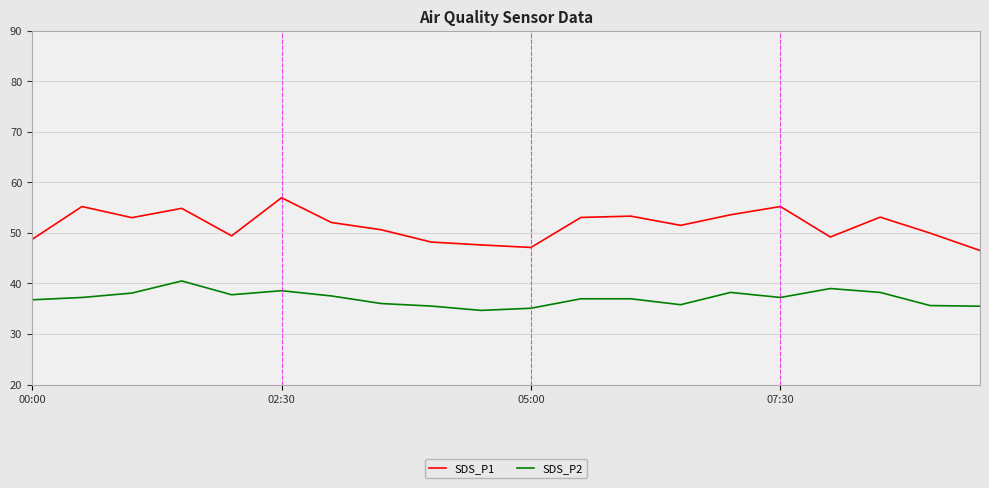

Which series has the largest range (max minus min)?

SDS_P1